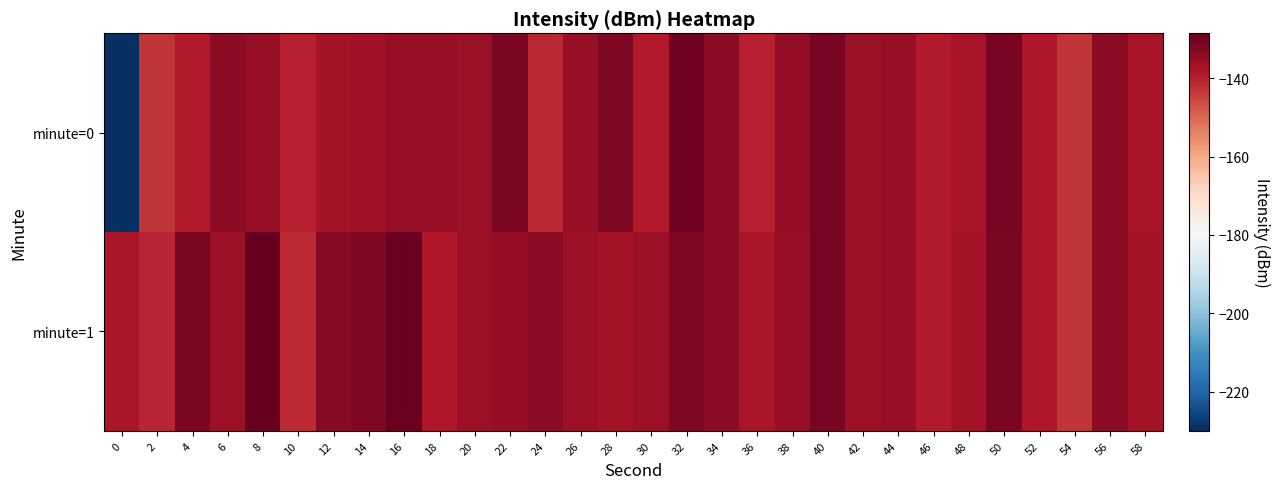

At 50, list the series in order from largest to smallest.

minute=0, minute=1